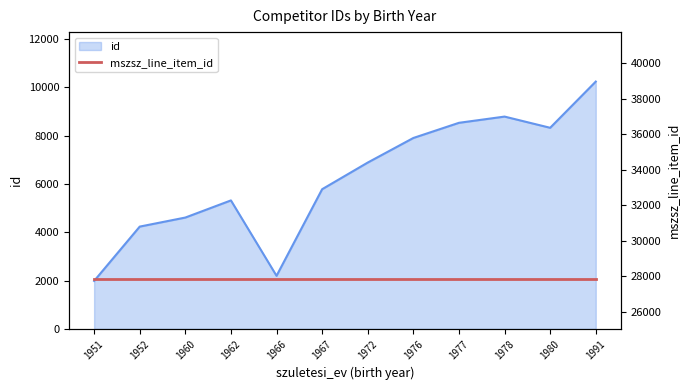

How many points are higher than both their immediate neighbors (excluding endpoints)?

2